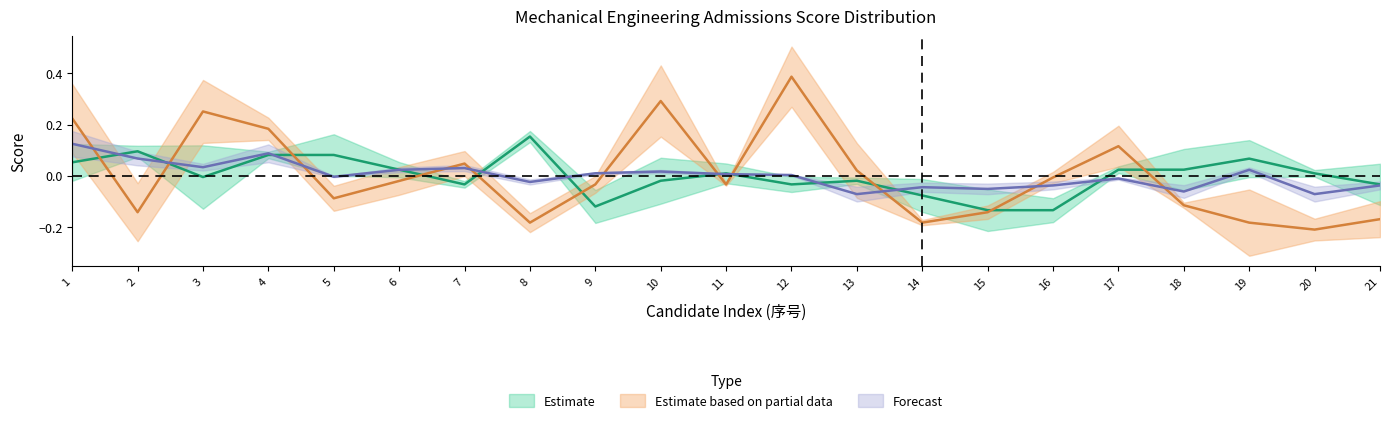

Is it true that 政治 equals -0.0 at 7?

False